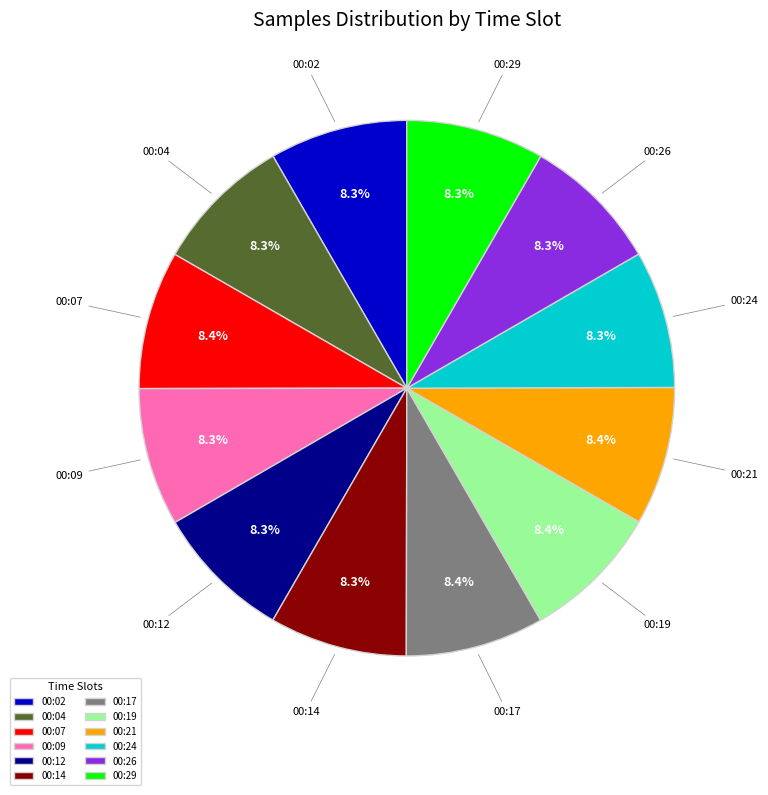

What percentage is the 00:14 slice, to the nearest percent?

8%